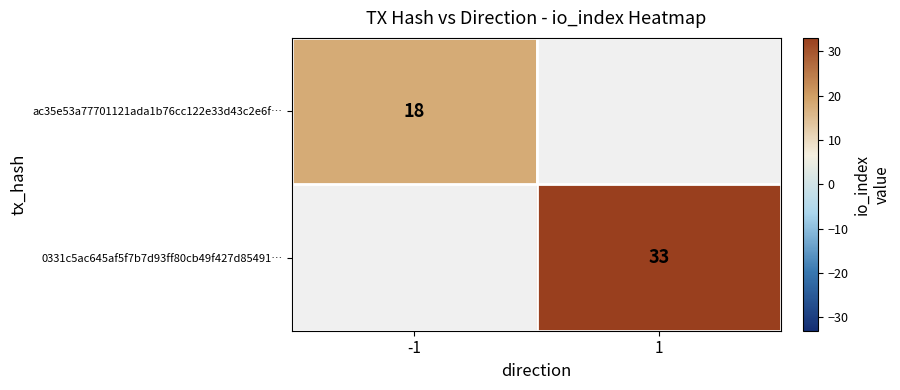

Is it true that 0331c5ac645af5f7b7d93ff80cb49f427d85491… equals 33 at 1?

True